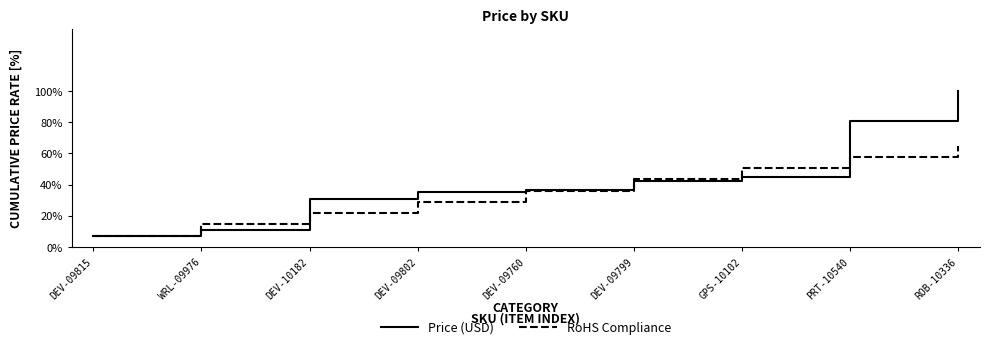

What is the difference between the RoHS Compliance values at DEV-09760 and GPS-10102?

14.4